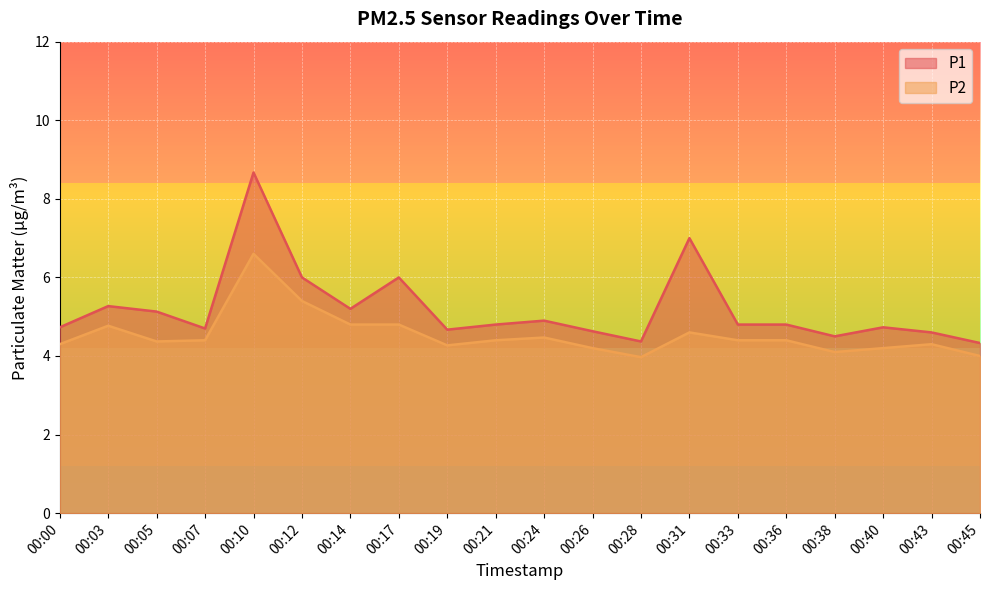

In P1, how many points are lower than both neighbors (excluding endpoints)?

5